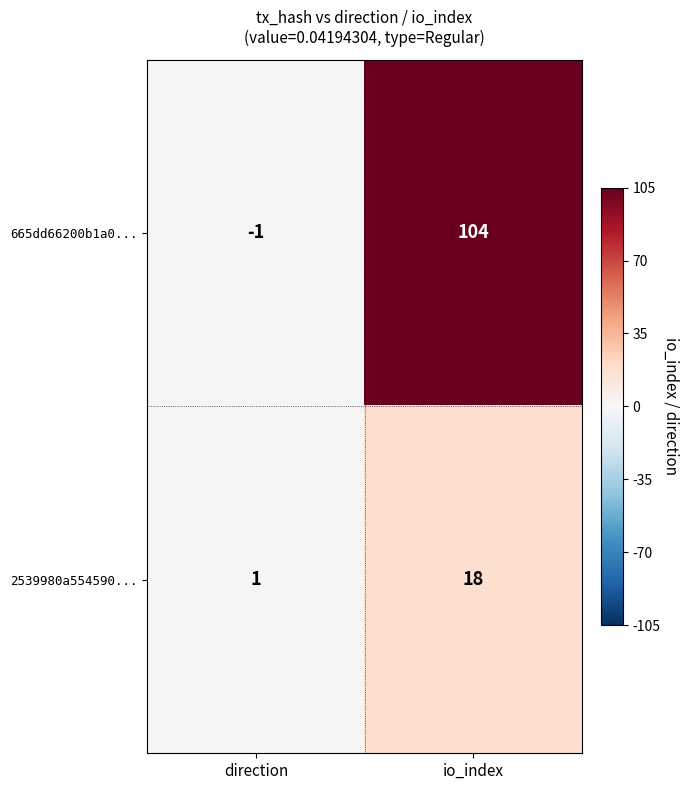

The 2539980a554590... series shows 1 at direction. True or false?

True